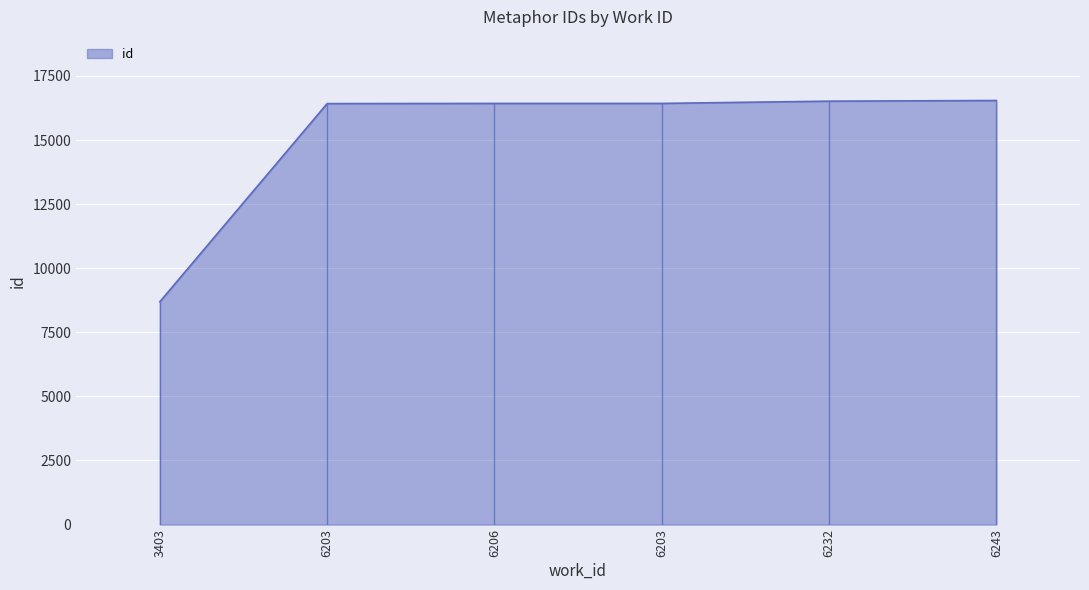

What is the change in value from 6206 to 6203?

+1